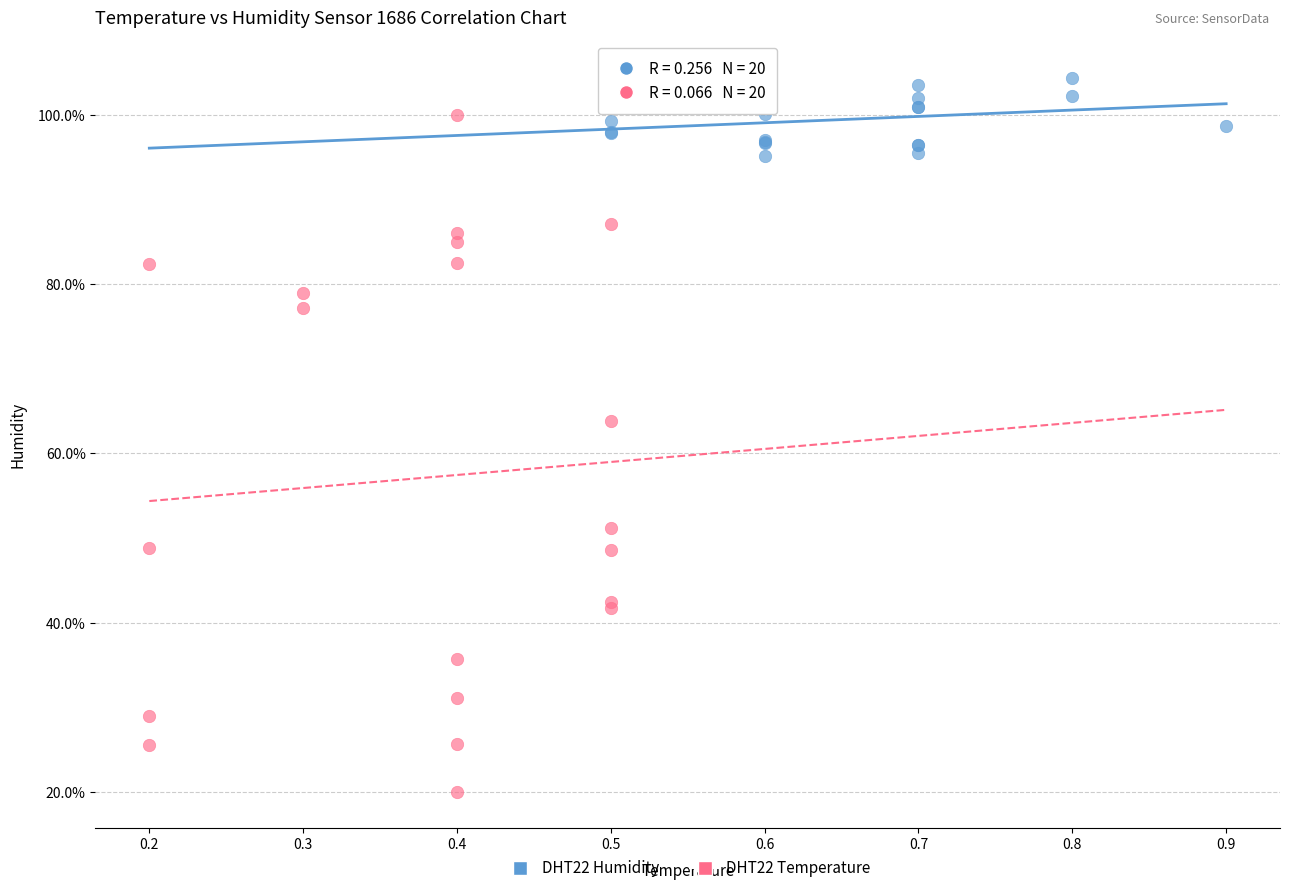

Which series reaches the maximum Y coordinate?

DHT22 Humidity